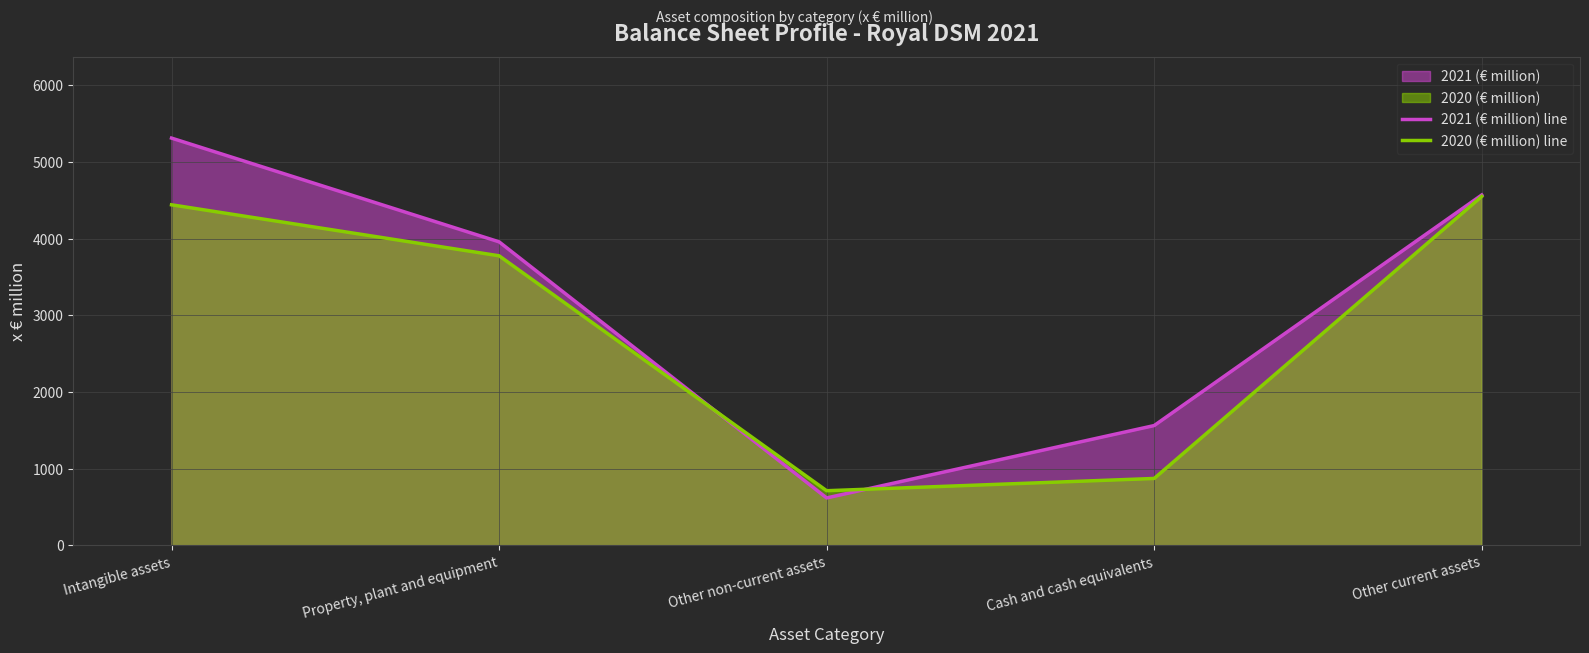

Which series ends up on top after the final intersection of 2021 (€ million) line and 2020 (€ million) line?

2021 (€ million) line